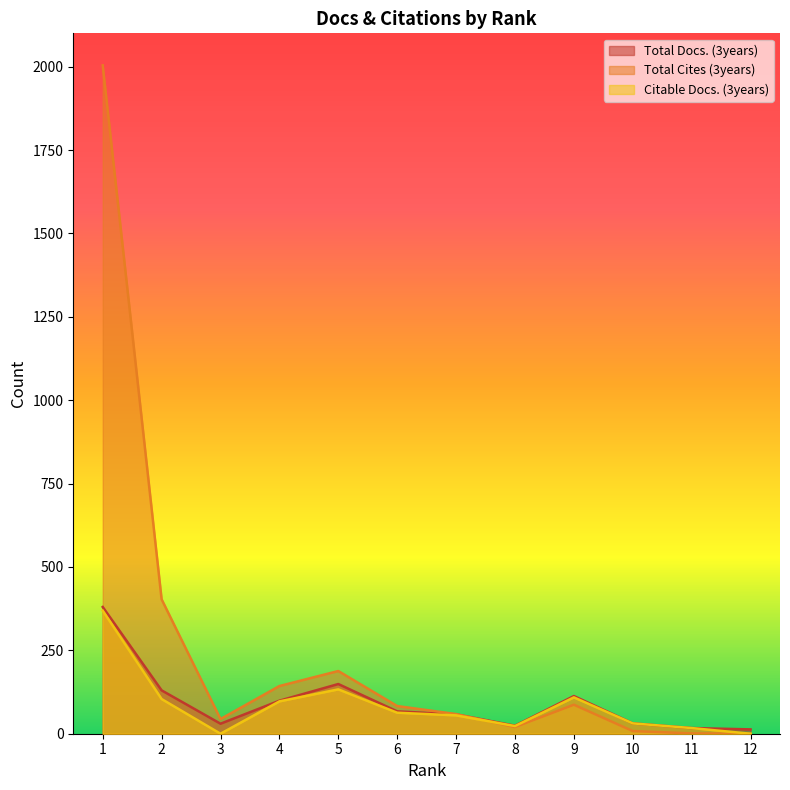

What is the difference between the maximum and minimum values in the Citable Docs. (3years) series?

369